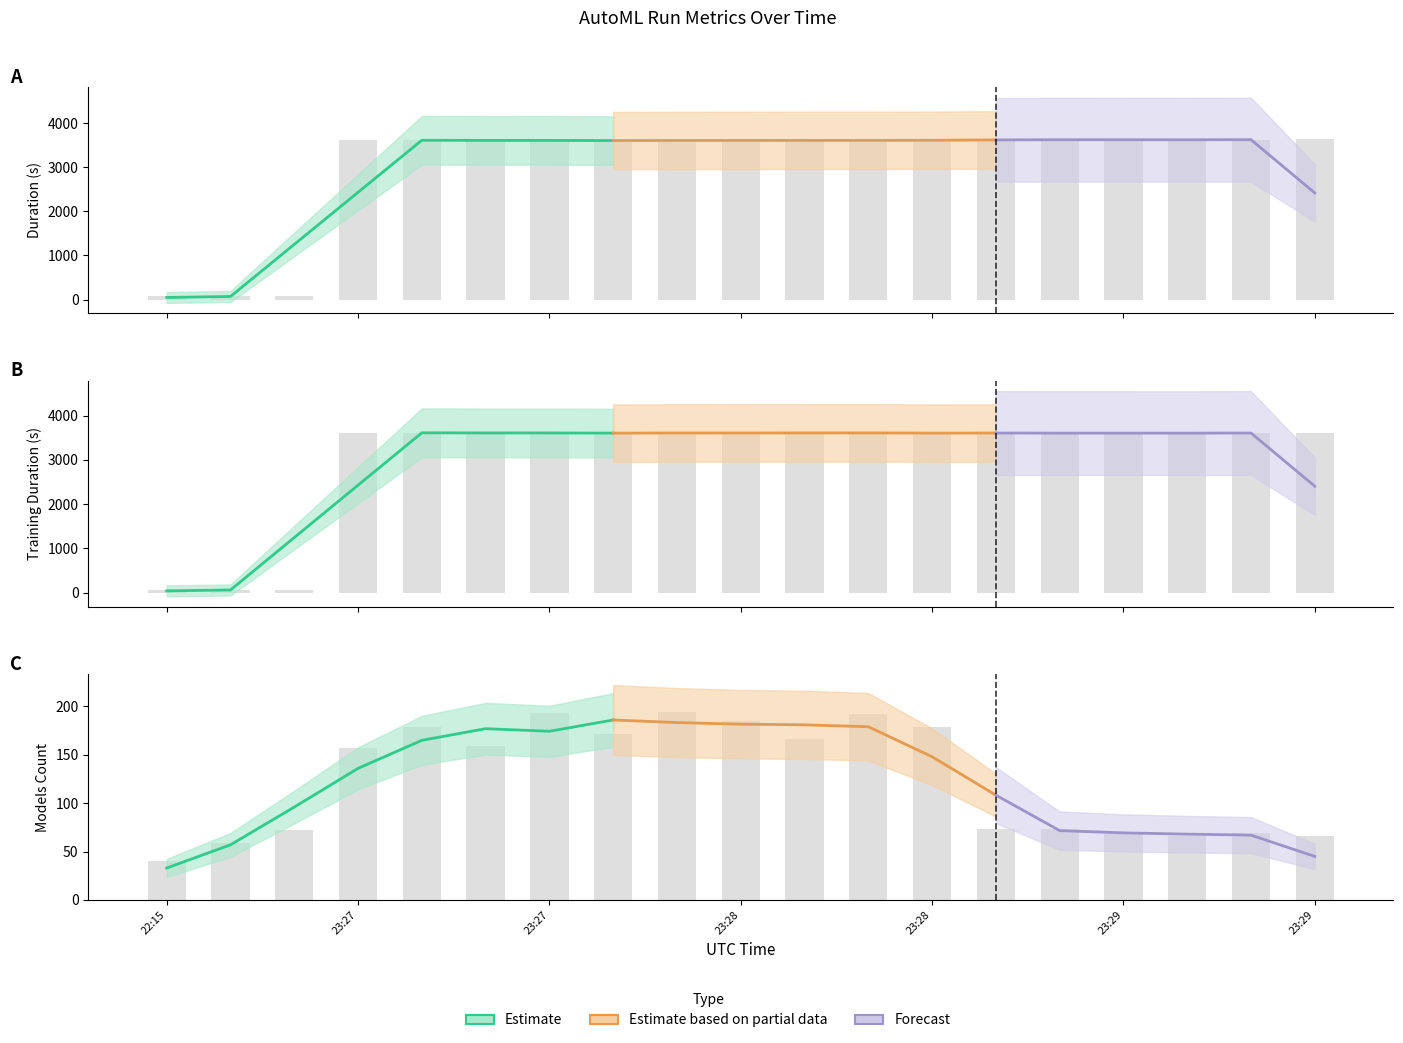

Where does the models_count series first go above 157?

2021-11-18T23:27:44